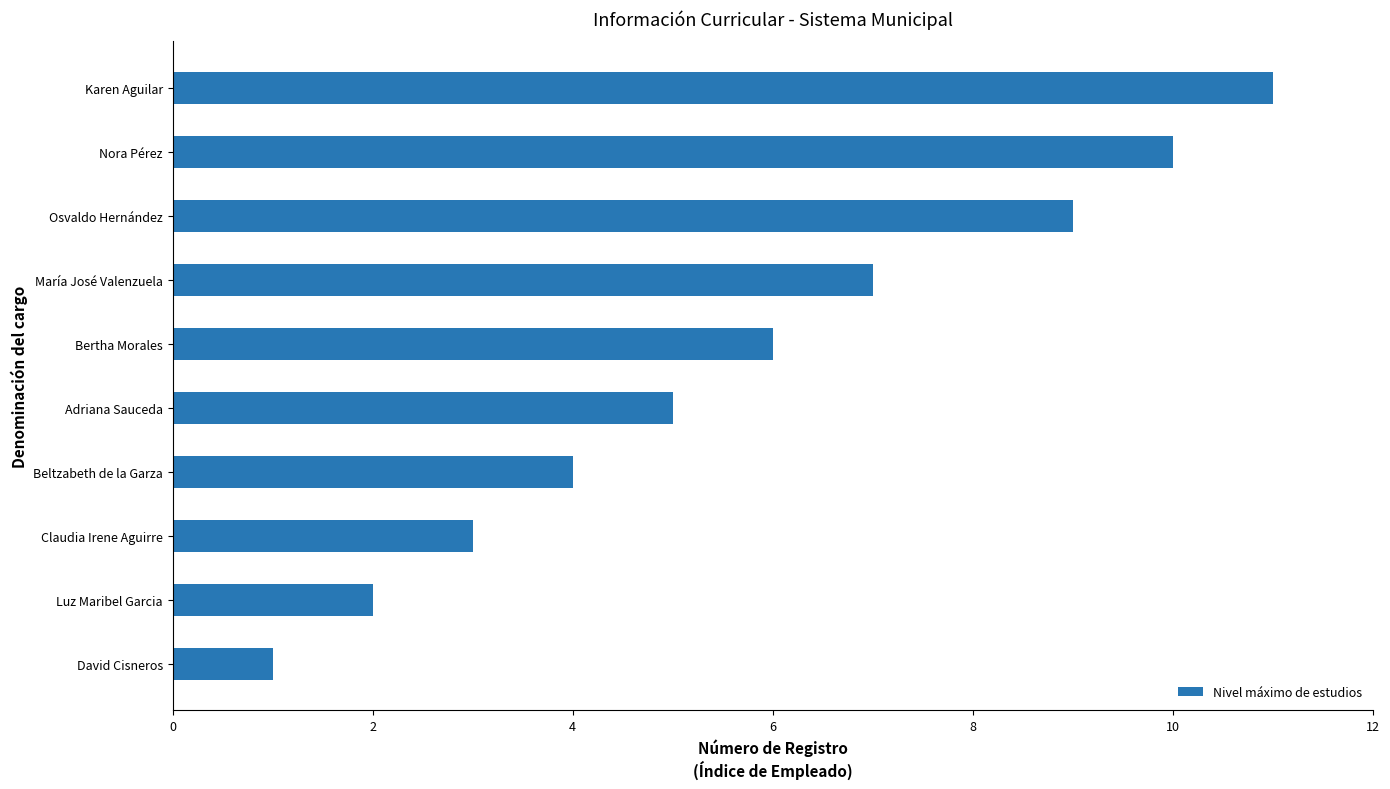

At which category does the chart reach its peak across all series?

Karen Aguilar